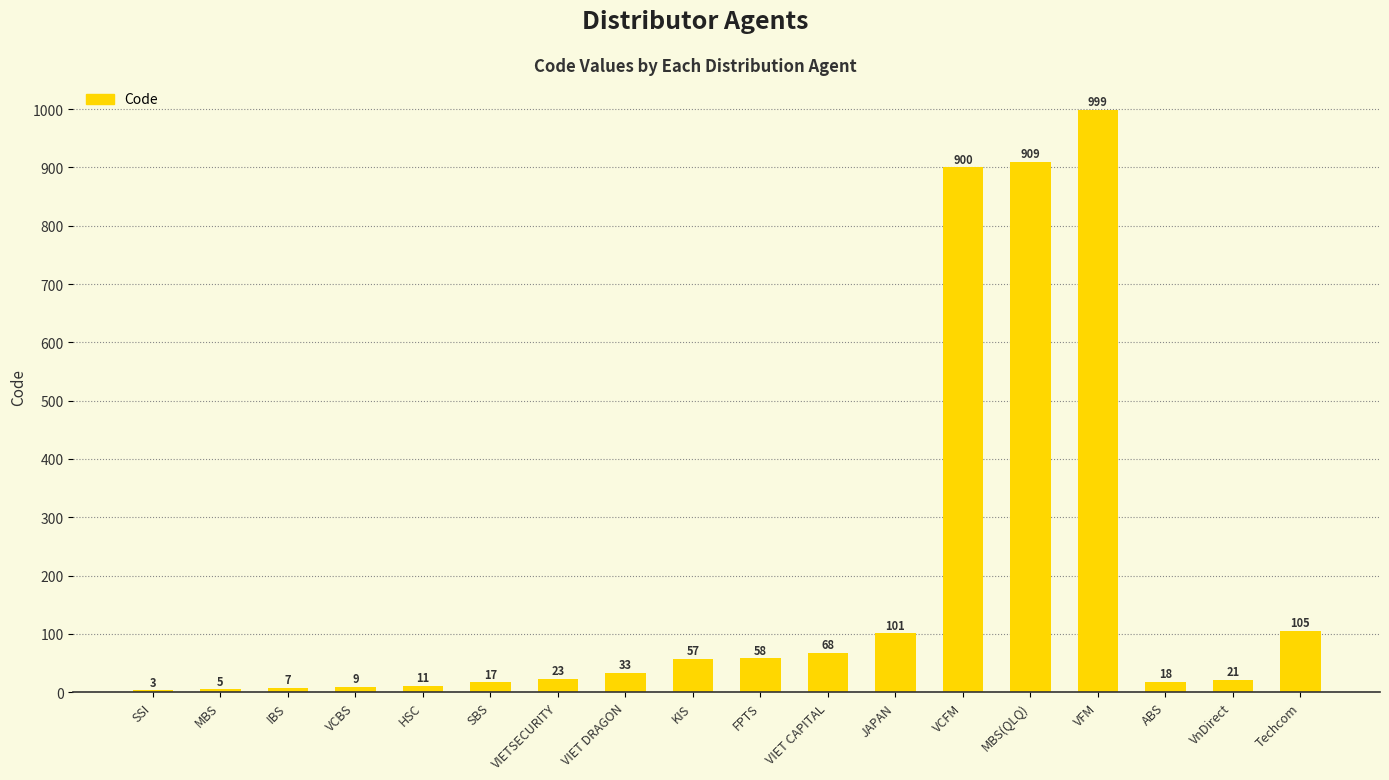

What is the ratio of the value at Techcom to the value at VIETSECURITY?

4.6